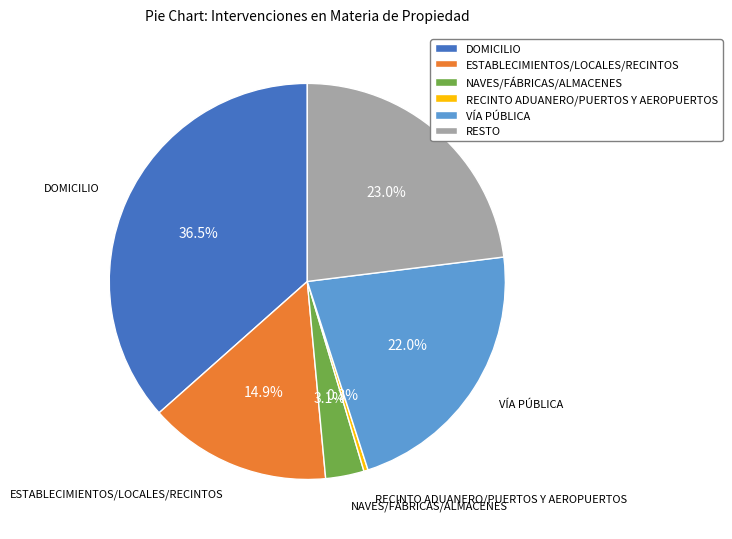

What percentage is the VÍA PÚBLICA slice, to the nearest percent?

22%